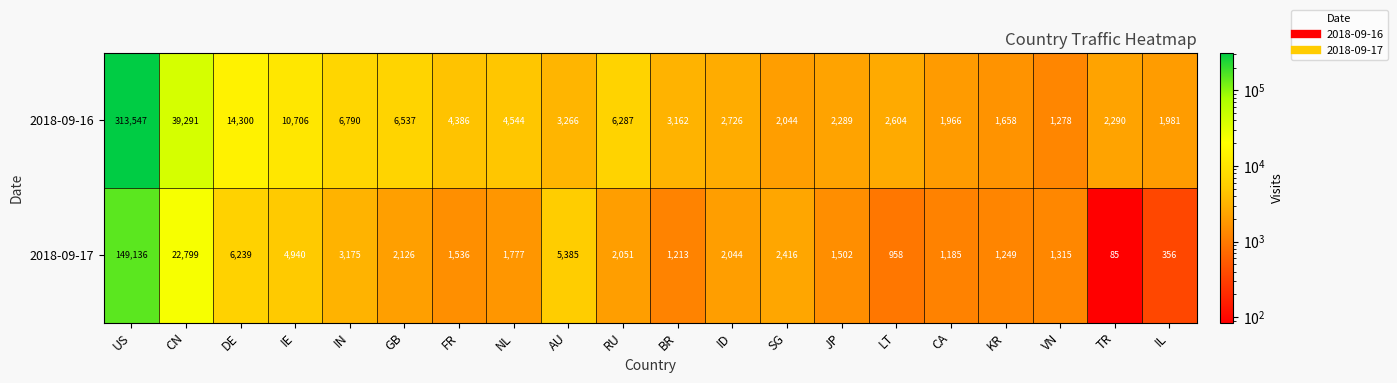

Is it true that 2018-09-17 equals 34489 at CN?

False